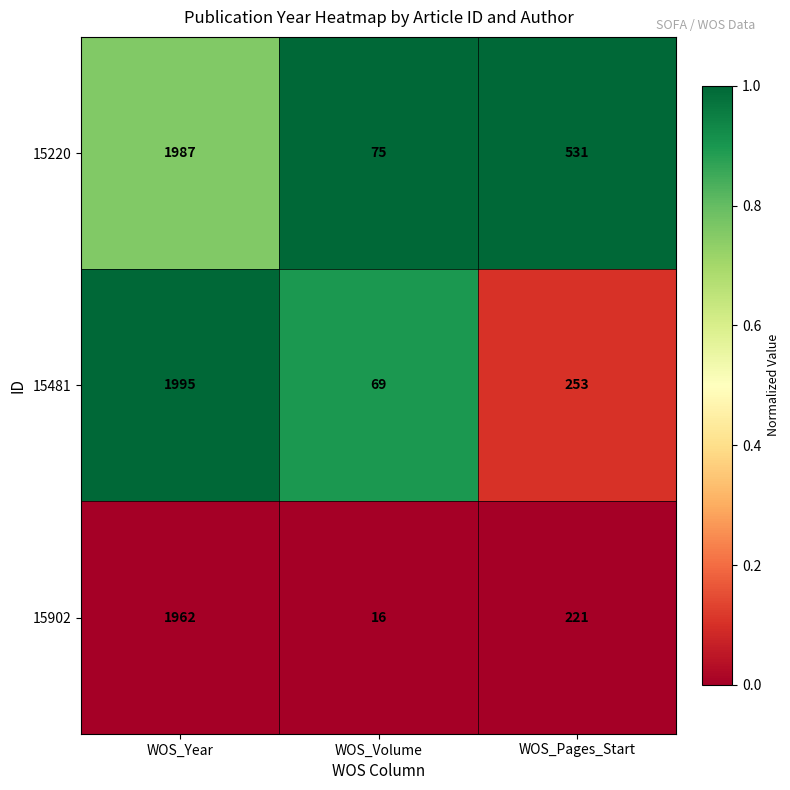

Which category has the highest value across all series?

WOS_Year